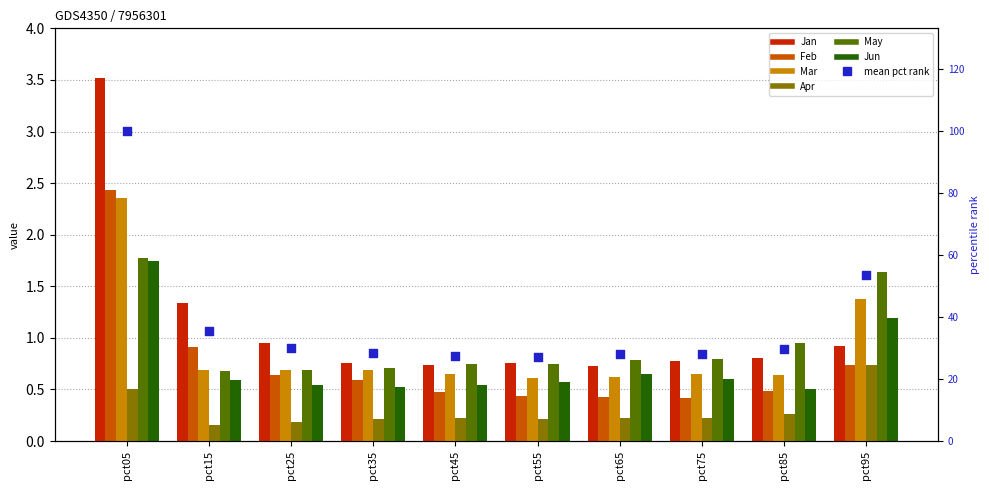

Which series contains the lowest Y value?

Apr